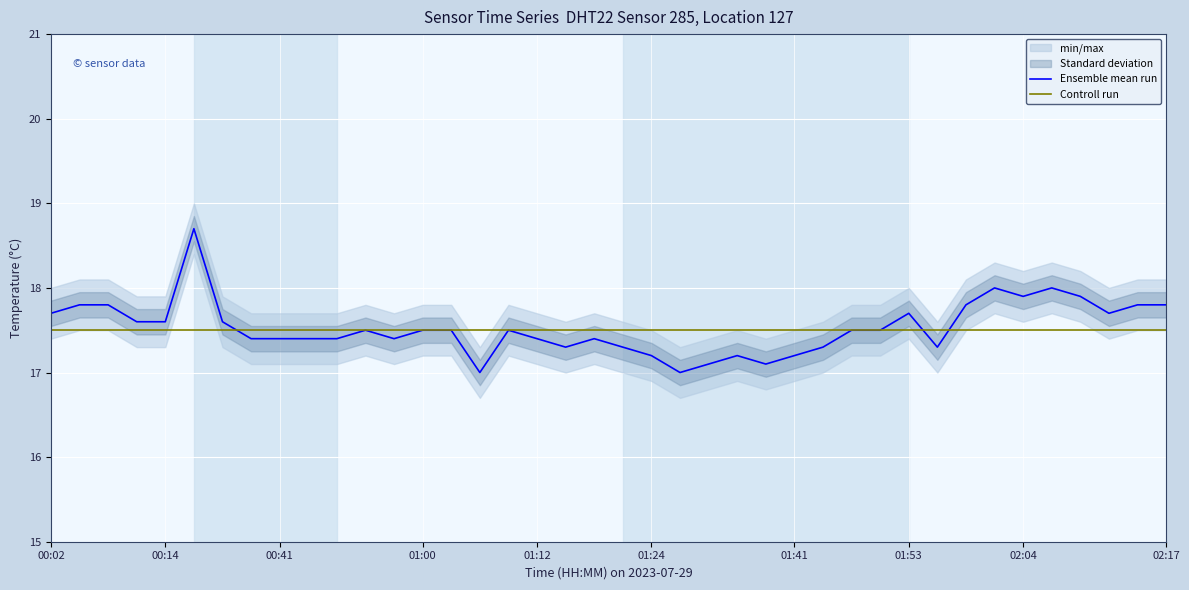

What are all the series names shown in the legend?

Ensemble mean run, Controll run